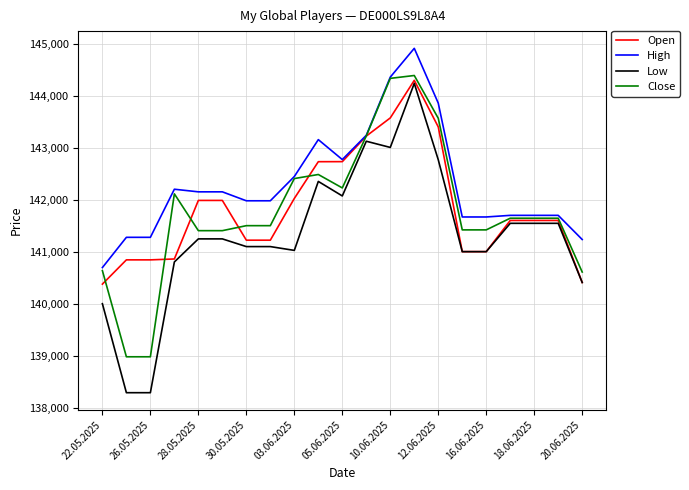

What is the maximum value shown in the chart?

144913